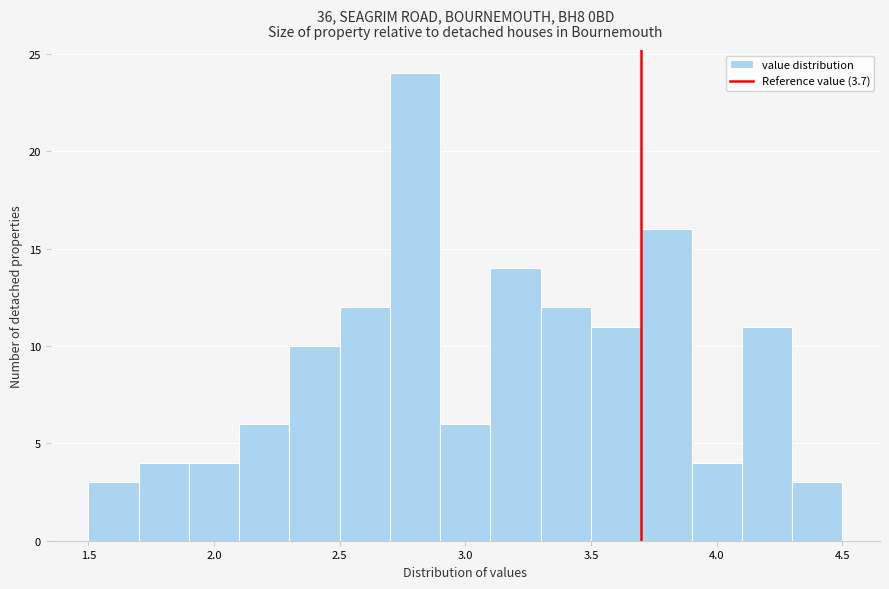

Which range on the x-axis has the tallest bar?

2.7 to 2.9